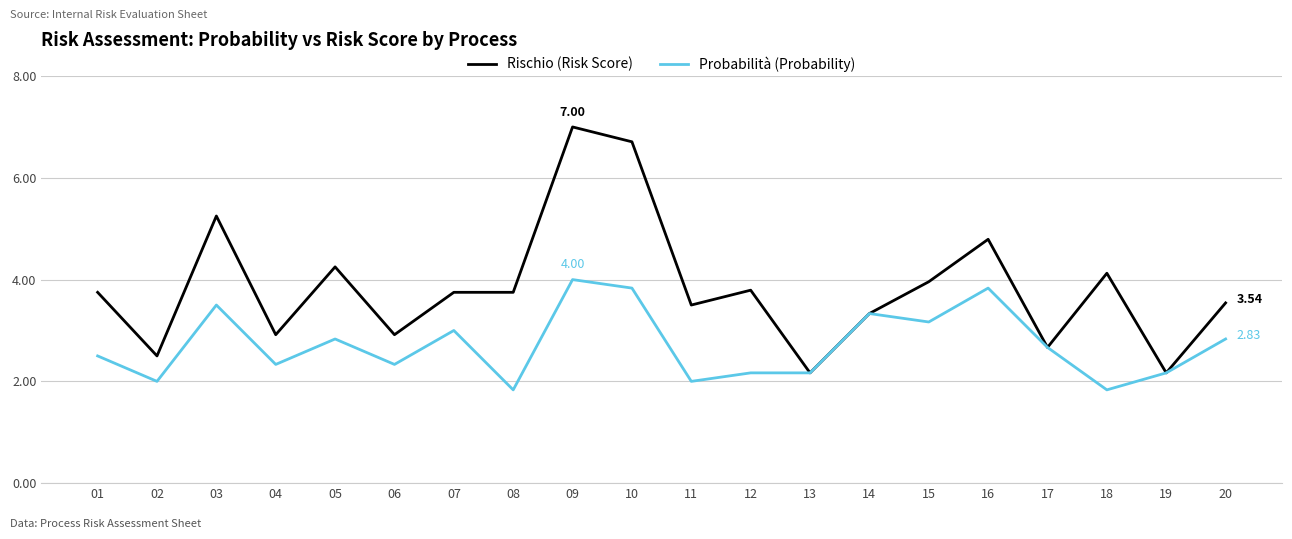

What is the spread (max minus min) of values at 06?

0.6